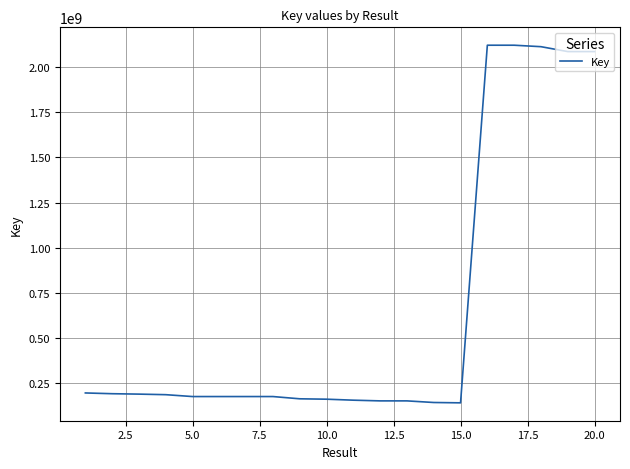

Does the chart have visible grid lines?

Yes